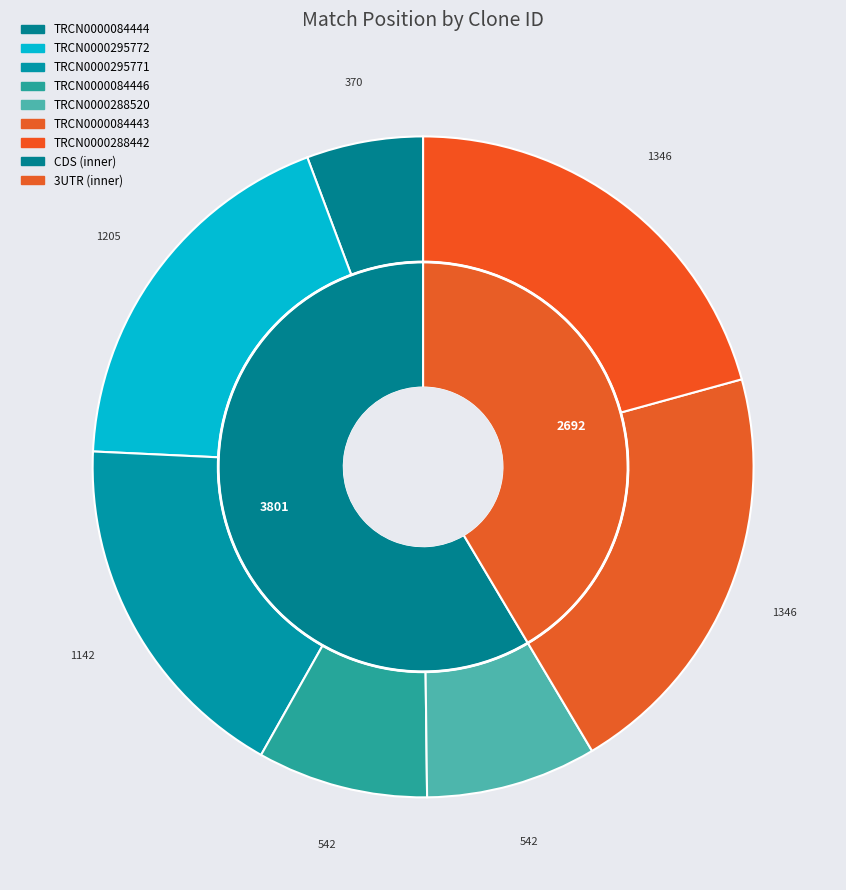

How many slices are in this pie chart?

7